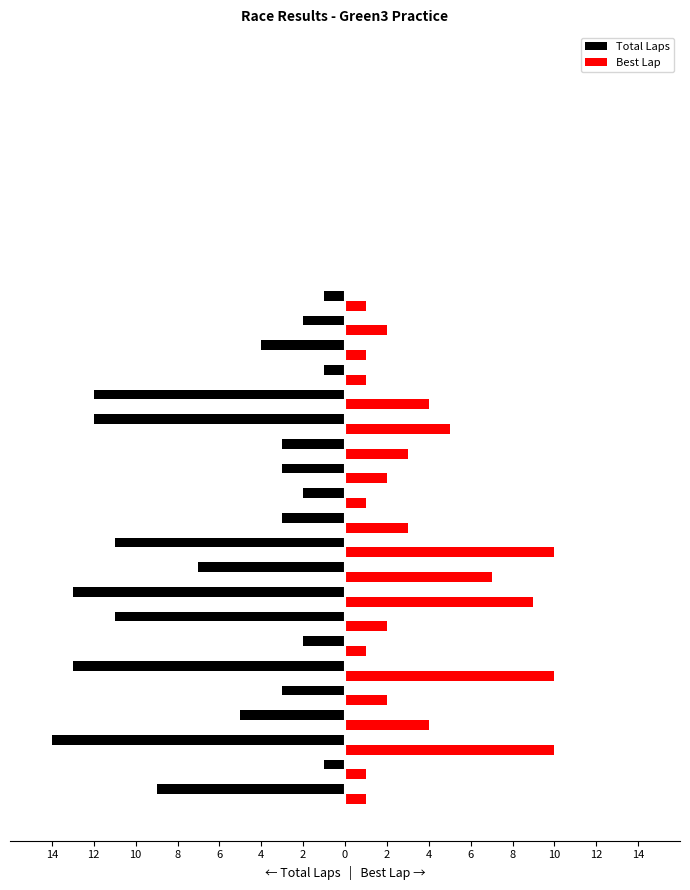

What are all the series names shown in the legend?

Total Laps, Best Lap